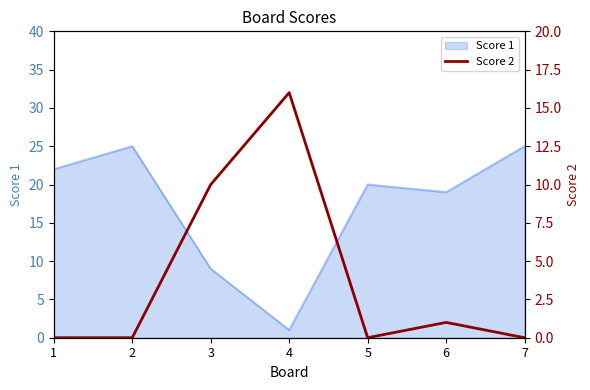

How many points are higher than both their immediate neighbors (excluding endpoints)?

2